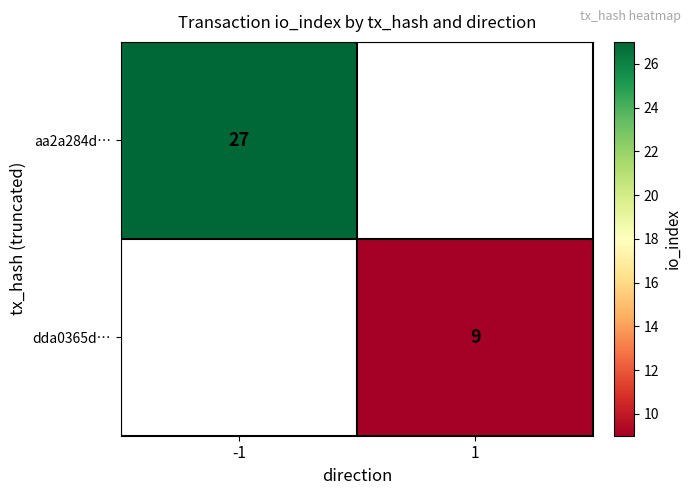

The value of aa2a284d… at -1 is 27. True or false?

True